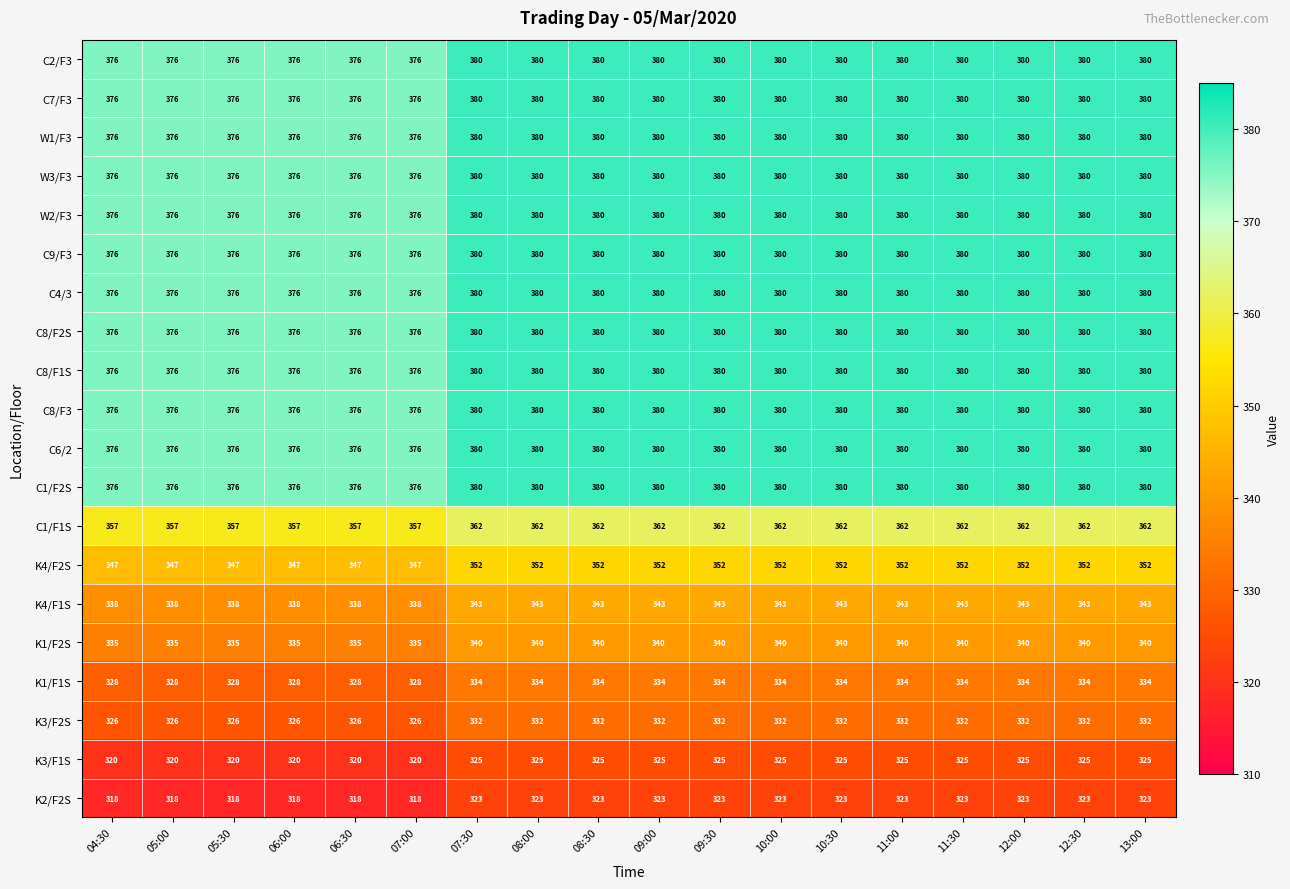

True or false: C8/F1S has a value of 137 at 09:30.

False